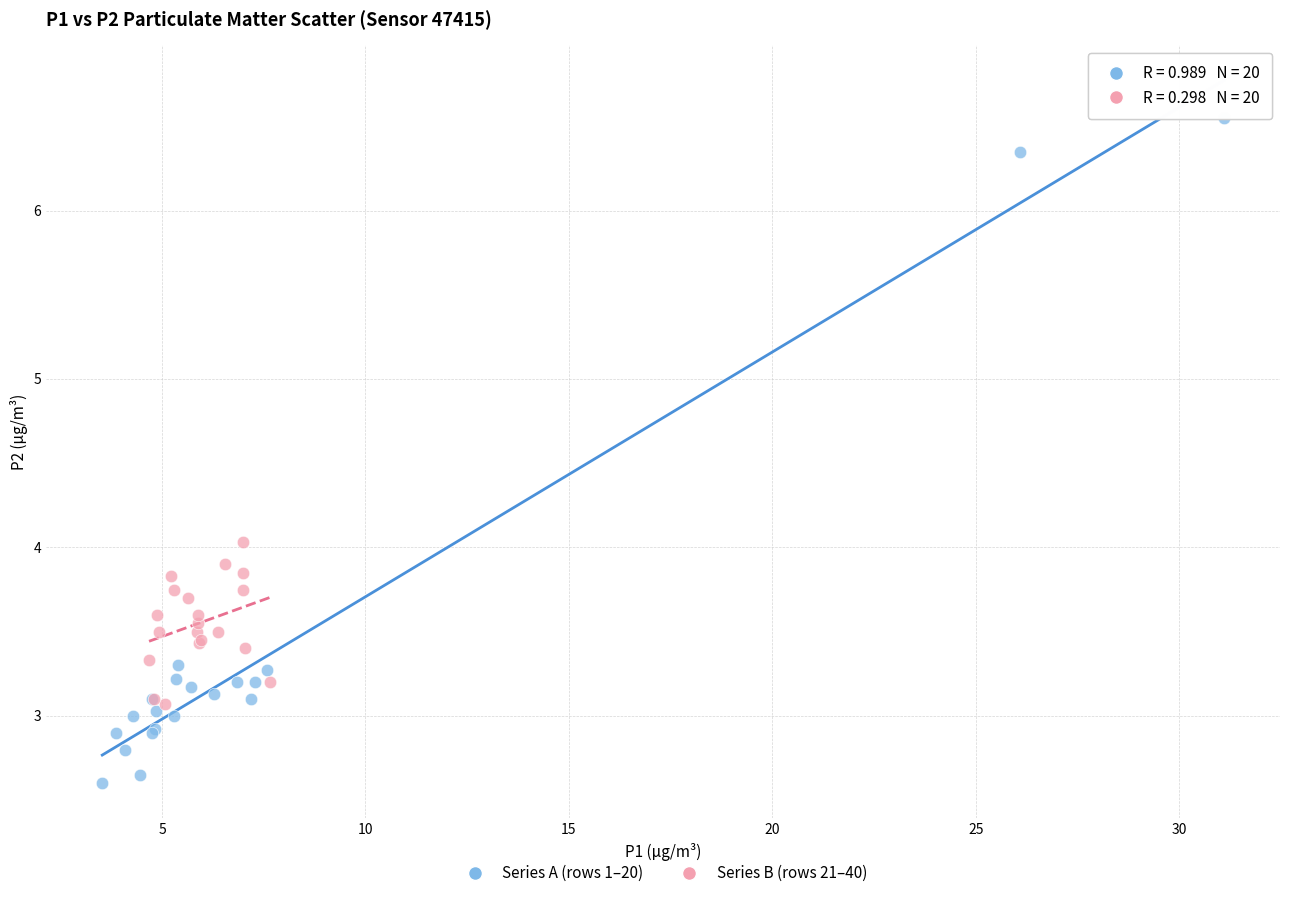

What are all the series names shown in the legend?

Series A (rows 1–20), Series B (rows 21–40)